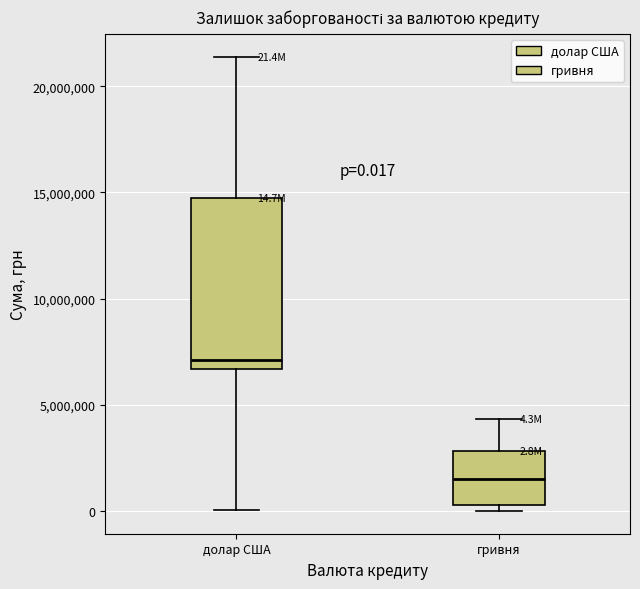

Which box is the tallest, from its lower edge to its upper edge?

долар США